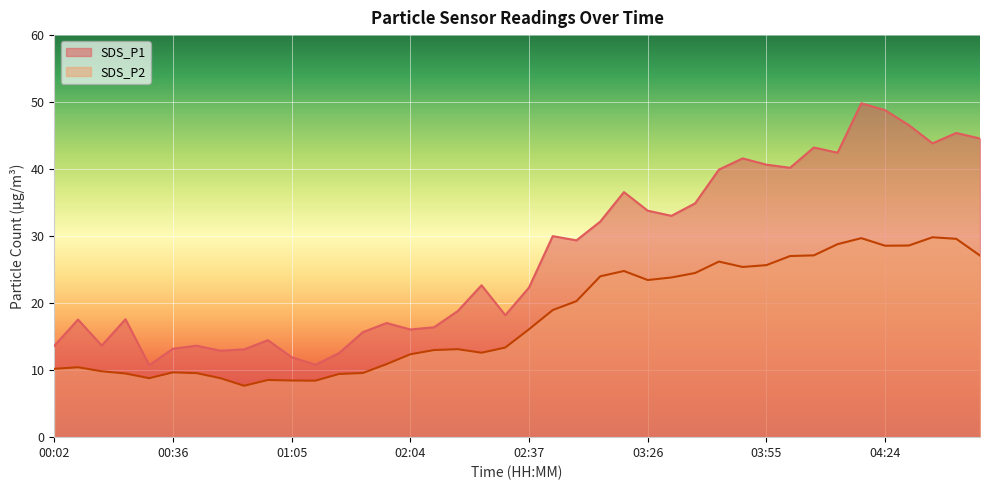

True or false: SDS_P2 and SDS_P1 cross at least once.

False